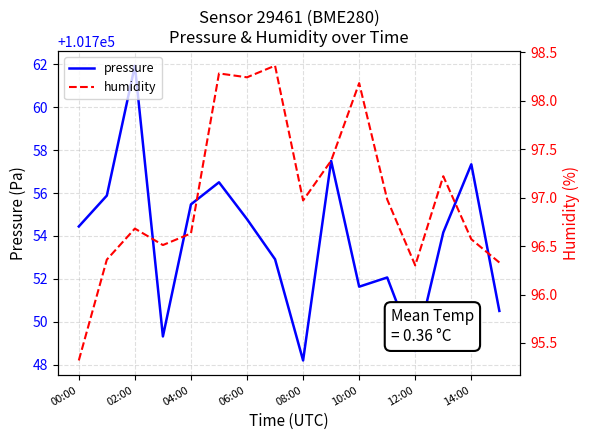

How many data points in pressure are less than 101754?

7